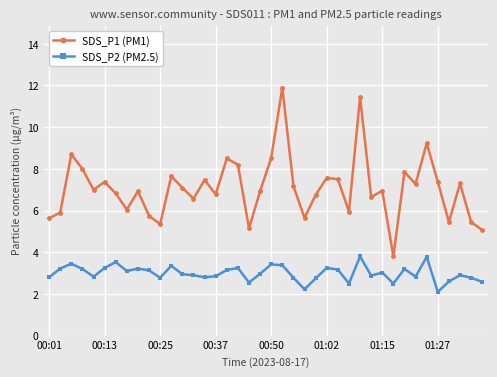

What is the difference between the maximum and minimum values in the SDS_P2 (PM2.5) series?

1.7